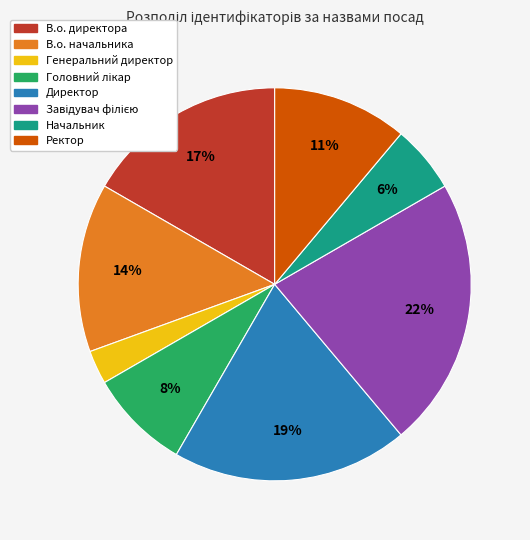

Approximately how many times larger is the value at Начальник compared to Ректор?

0.5